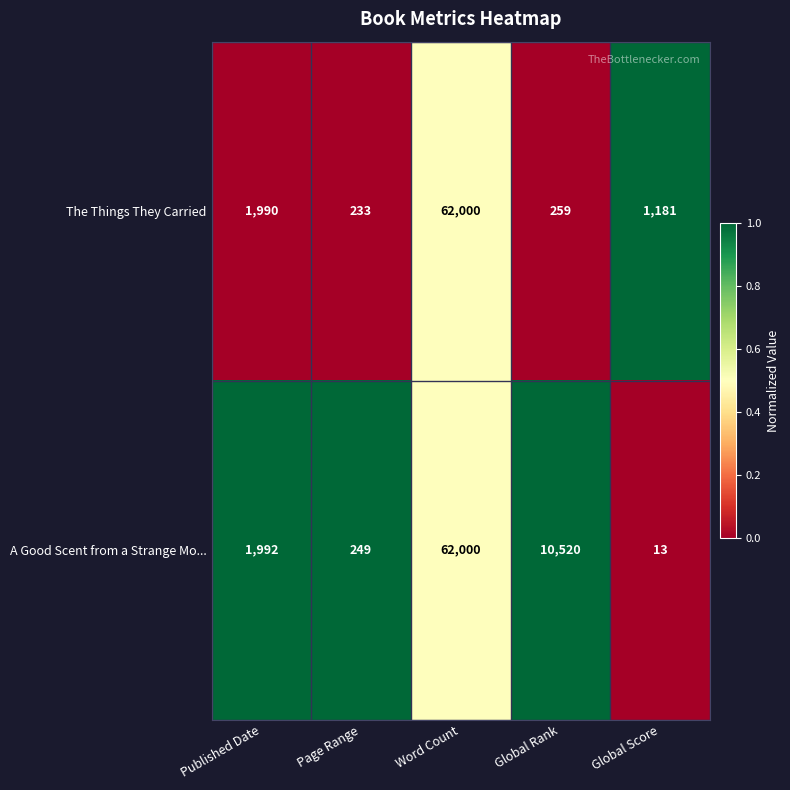

What is the total value across all series at Page Range?

482